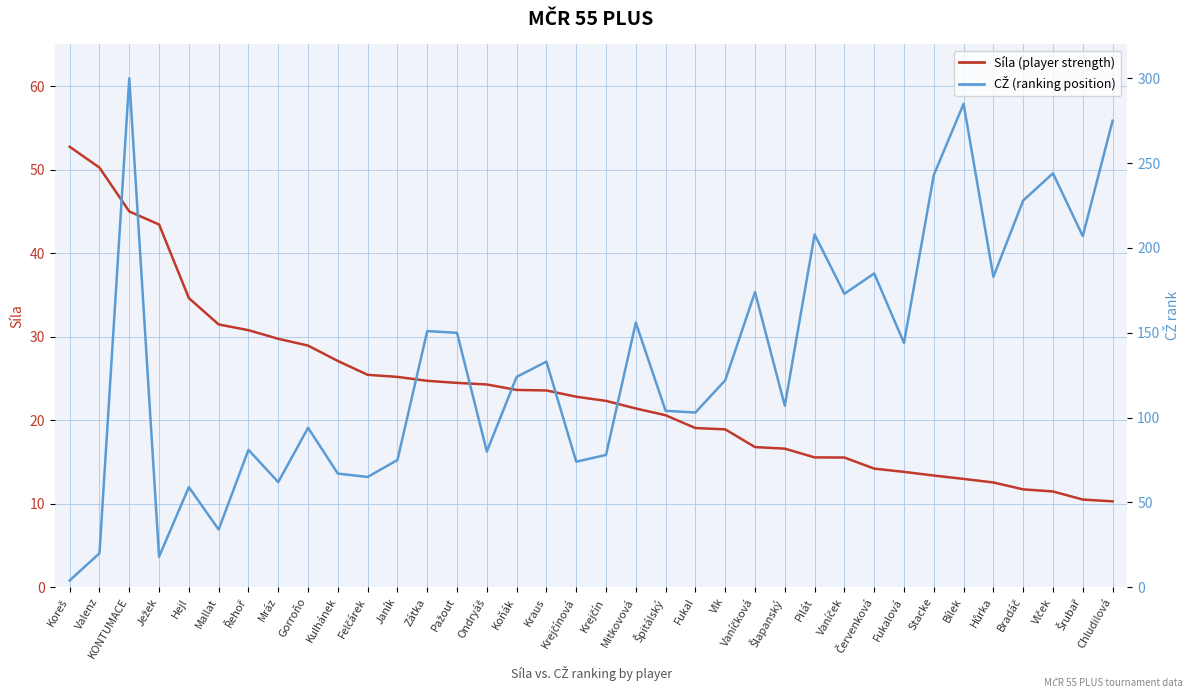

List the series in order of their peak value, lowest first.

Síla (player strength), CŽ (ranking position)